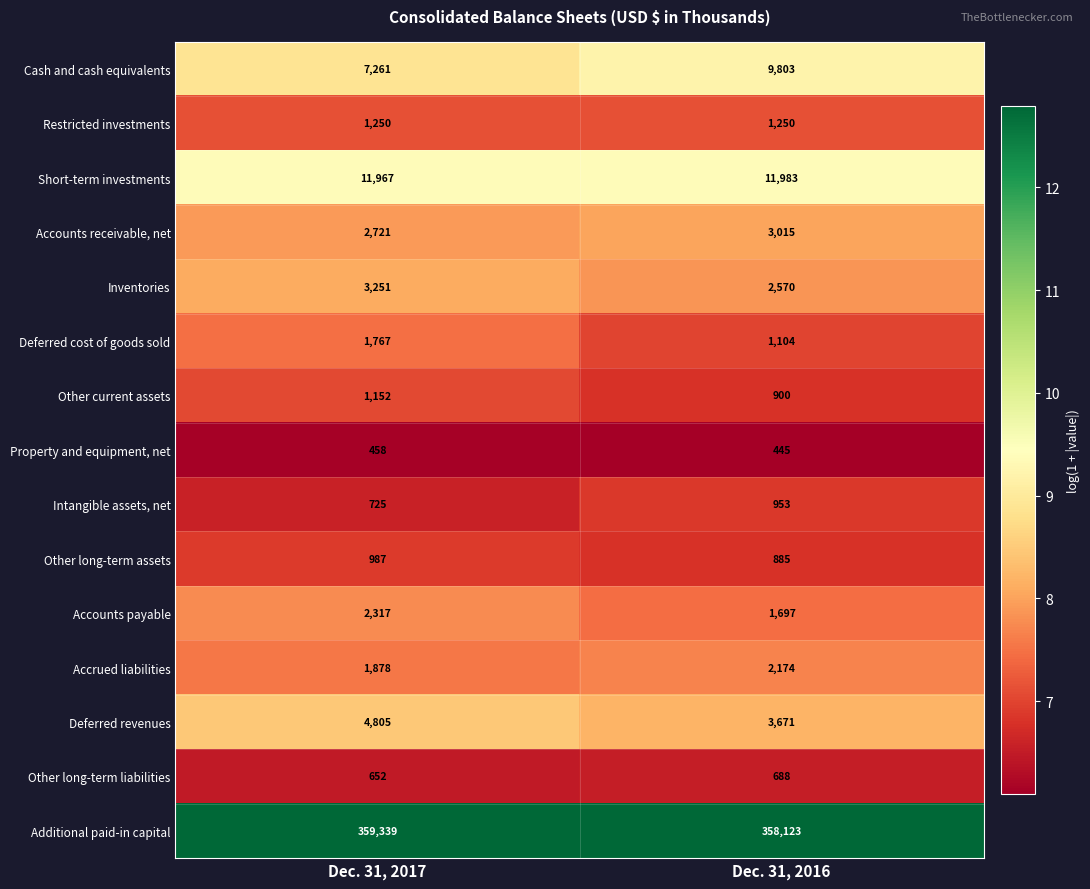

Which series has the largest range (max minus min)?

Cash and cash equivalents